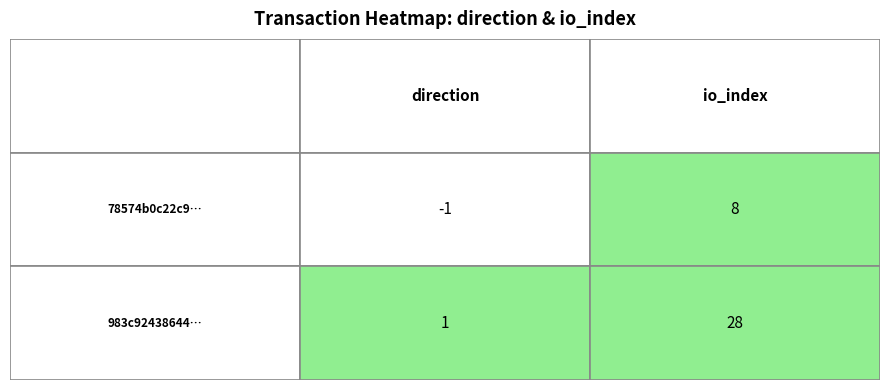

Which series changed the most between 0 and 1?

983c9243864482e859eab11e844d2824227bc3b